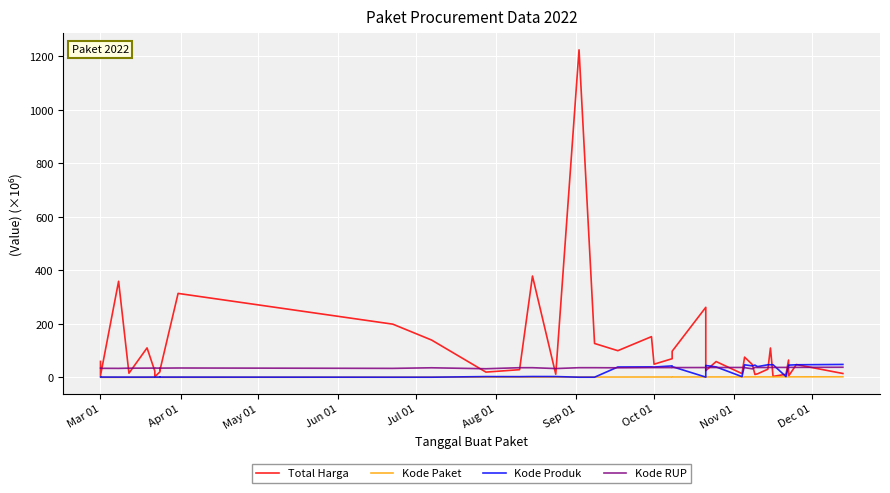

What is the difference between the maximum and minimum values in the Total Harga series?

1222.3